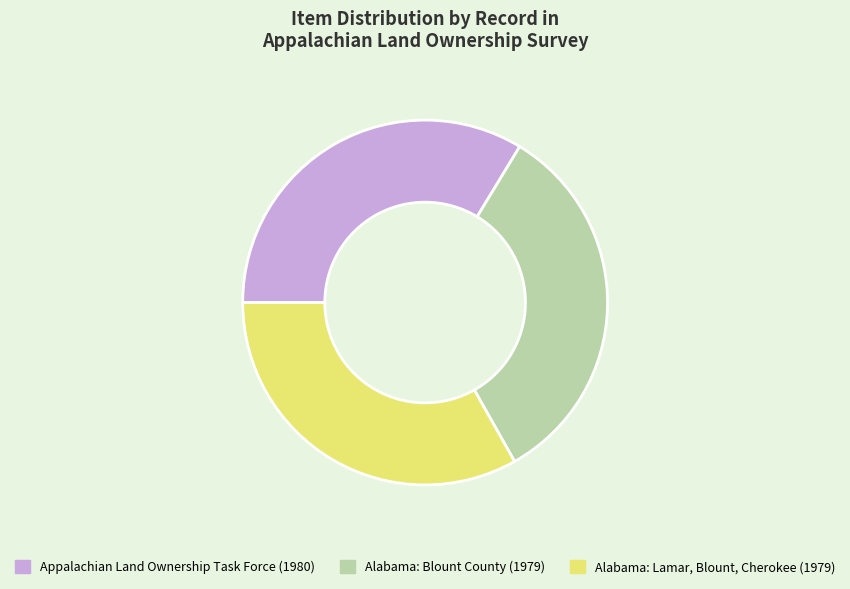

Which slice is the largest?

Appalachian Land Ownership Task Force (1980)